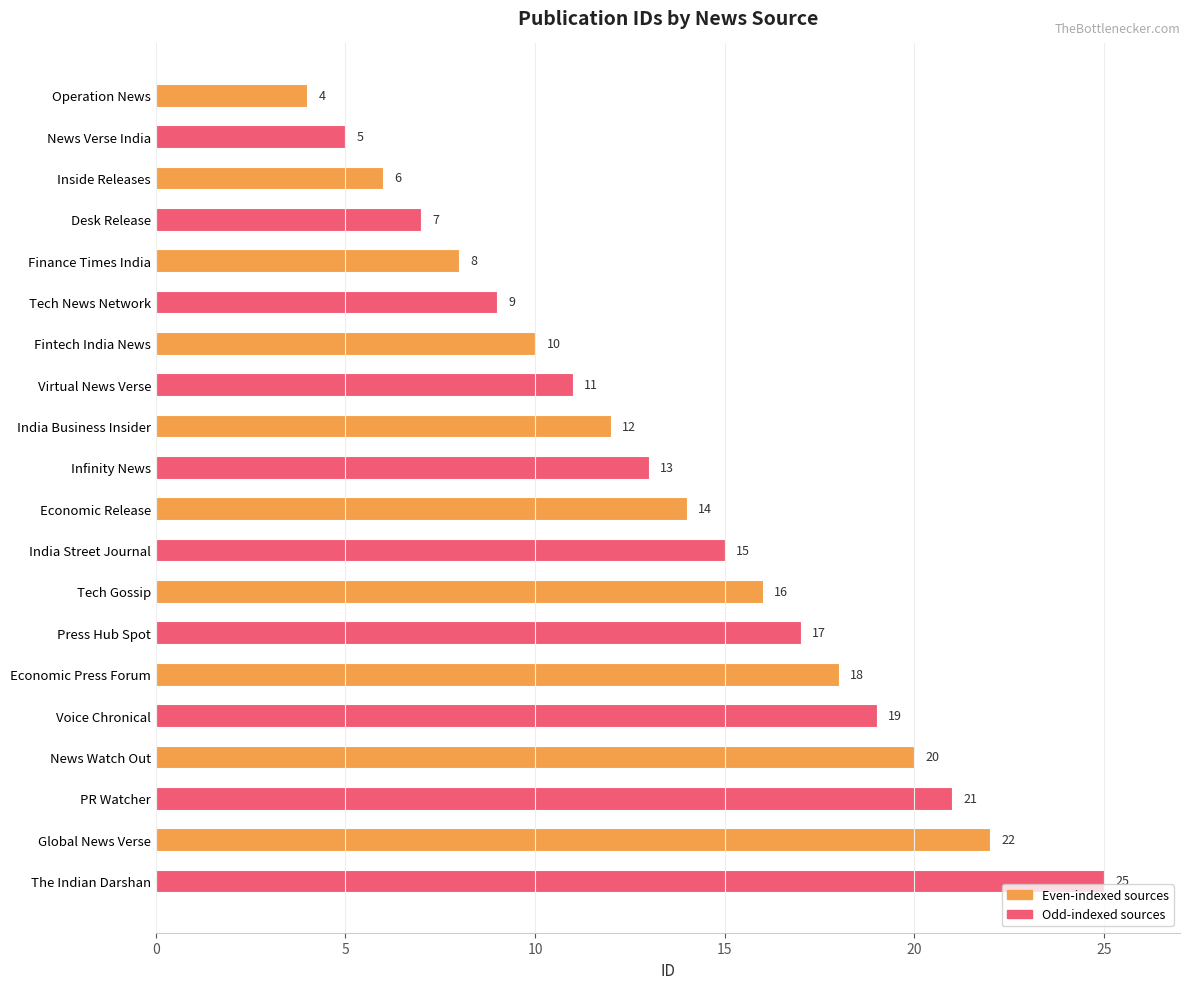

Between Desk Release and Infinity News, which is larger?

Infinity News